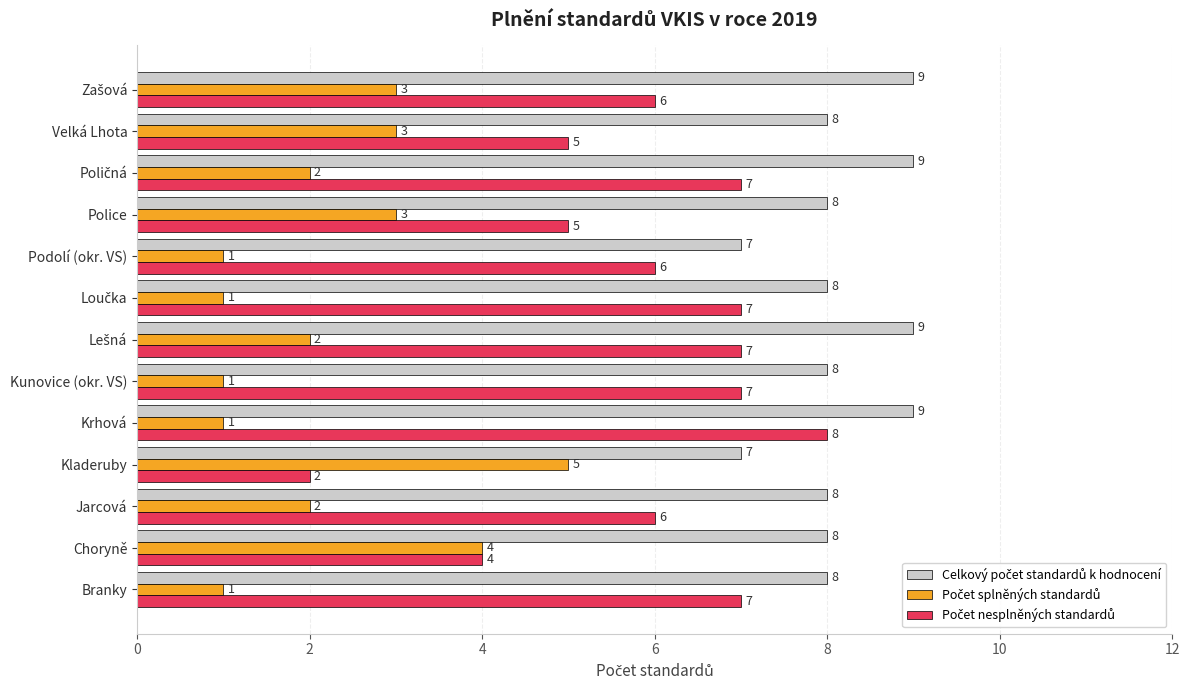

What is the total value across all series at Choryně?

16